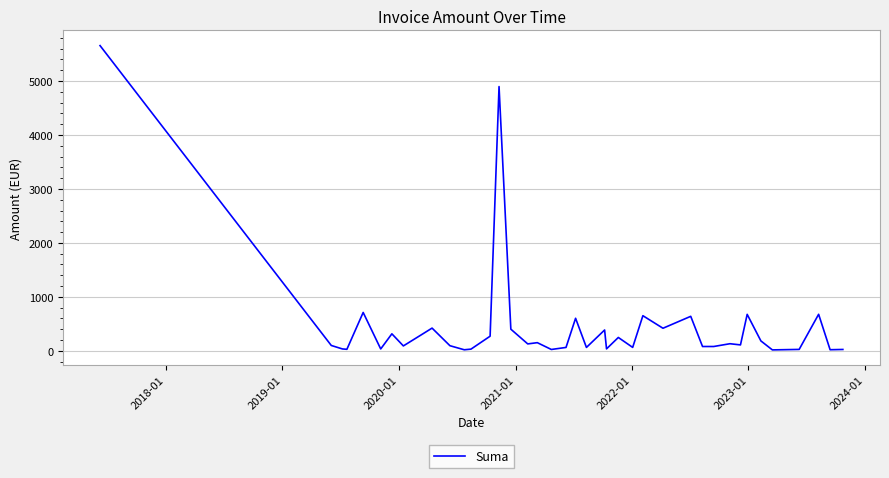

What is the greatest value displayed?

5657.0